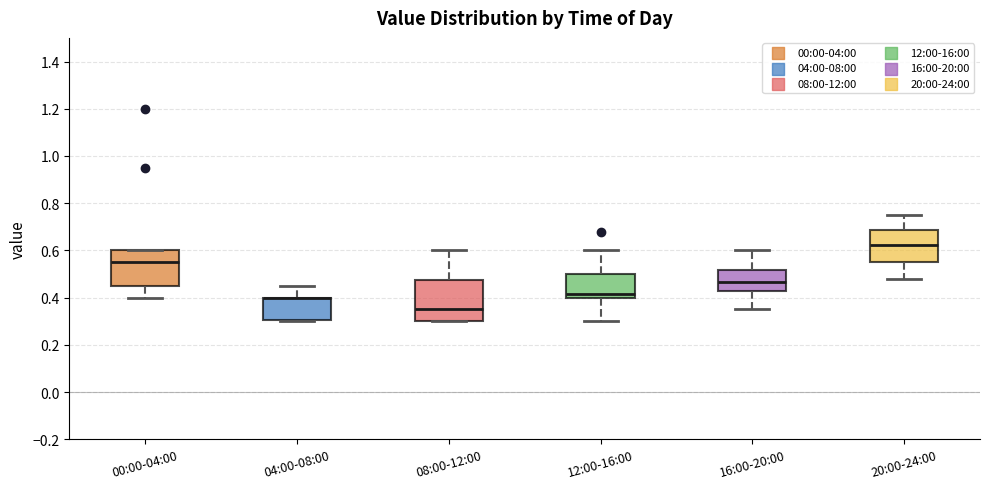

Where is the lower edge of the box for 04:00-08:00 on the y-axis? The values are not printed on the chart, so give them approximately, as read against the axis.

0.30